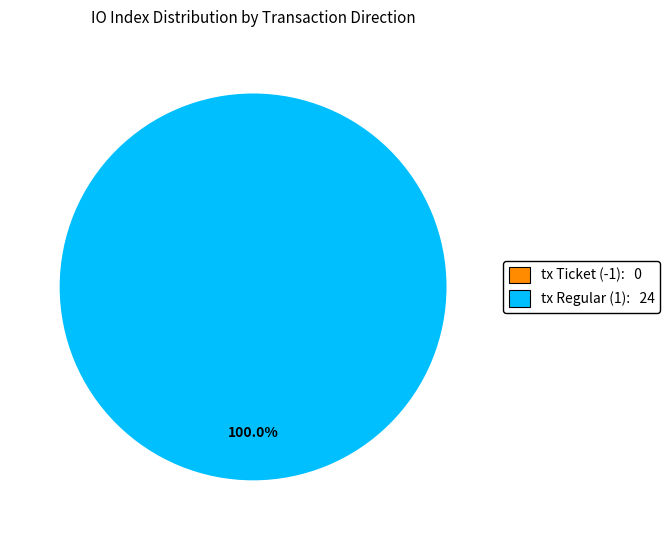

Which category accounts for the majority?

tx Regular (1)